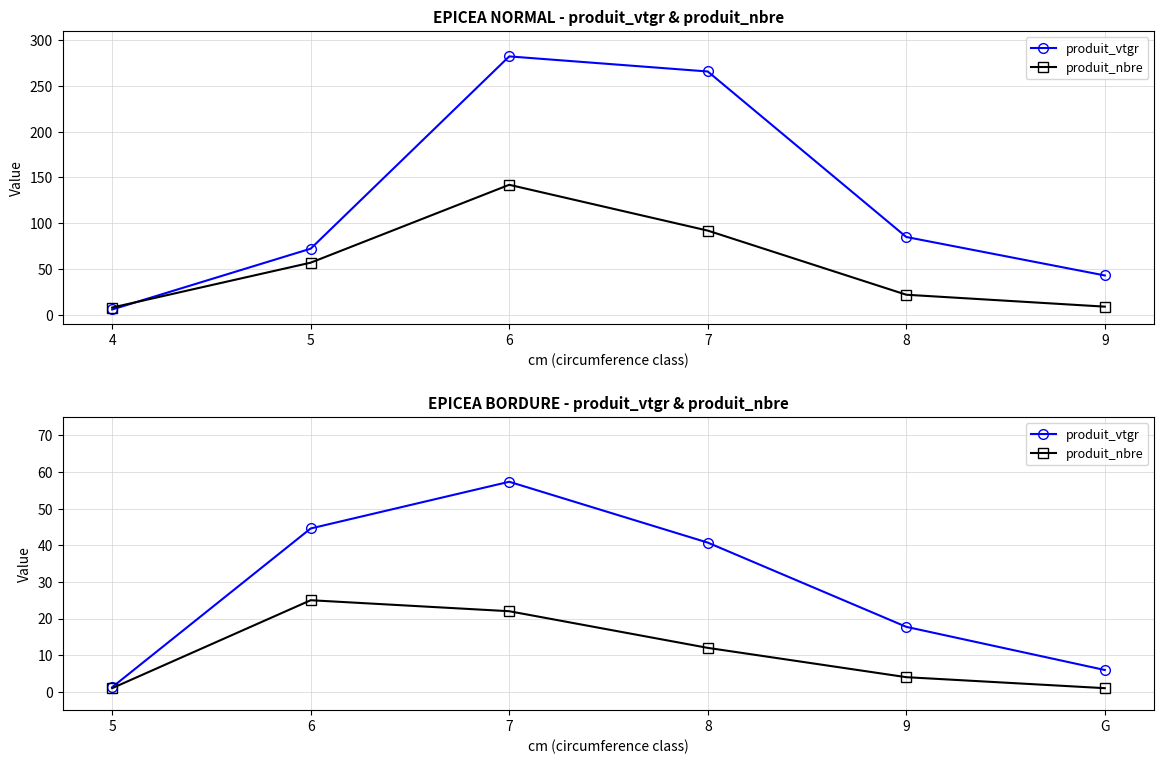

What is the average value of the produit_nbre series?

10.8